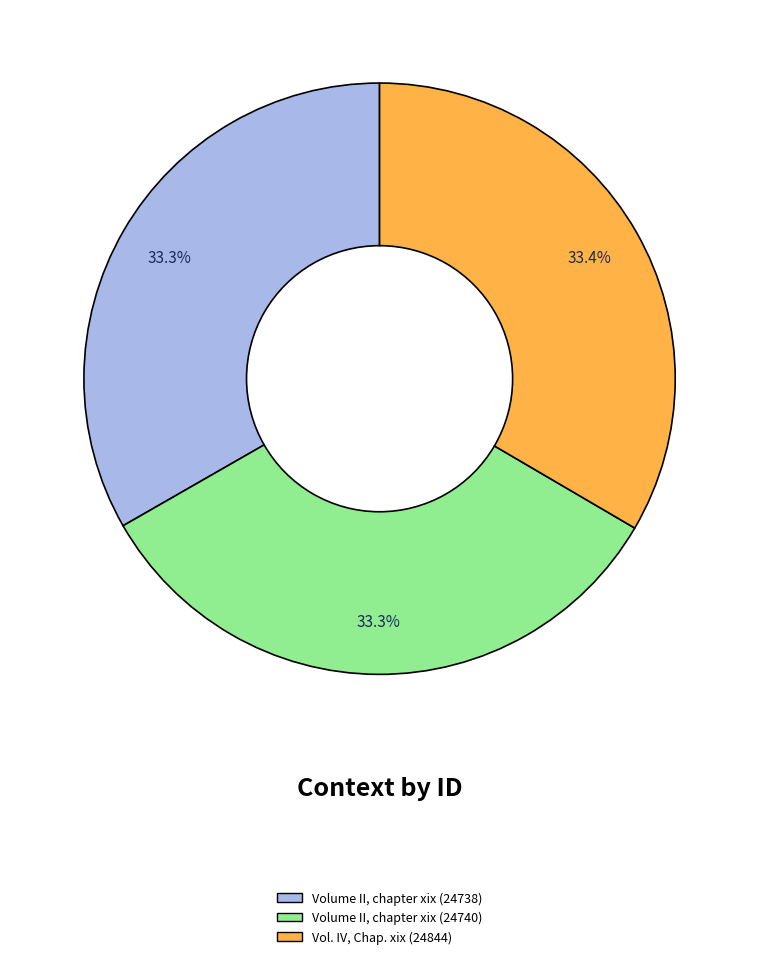

What is the ratio of the value at Vol. IV, Chap. xix (24844) to the value at Volume II, chapter xix (24740)?

1.0